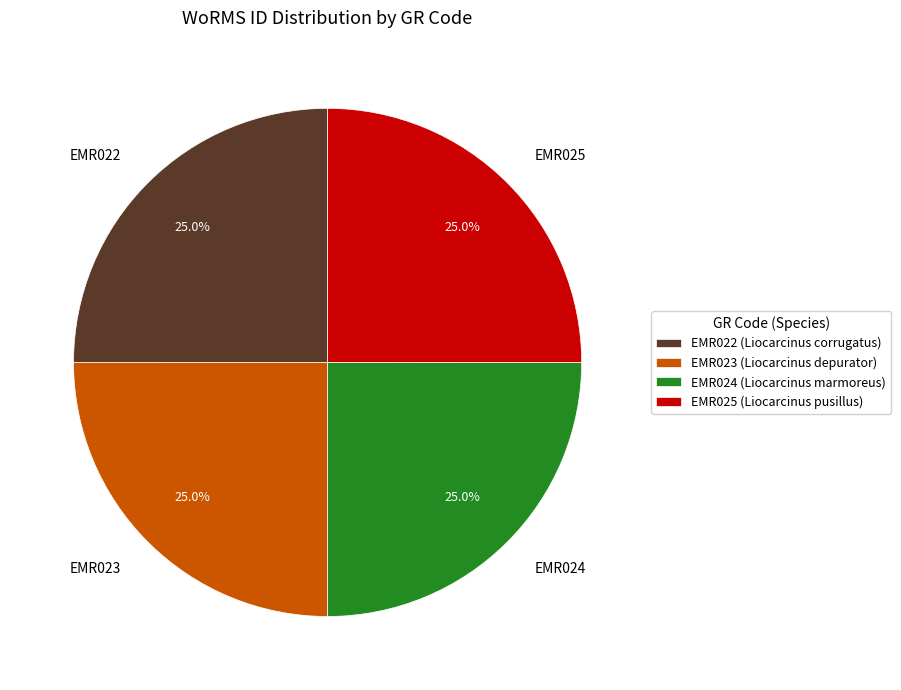

To the nearest percent, what percentage of the pie is EMR024?

25%